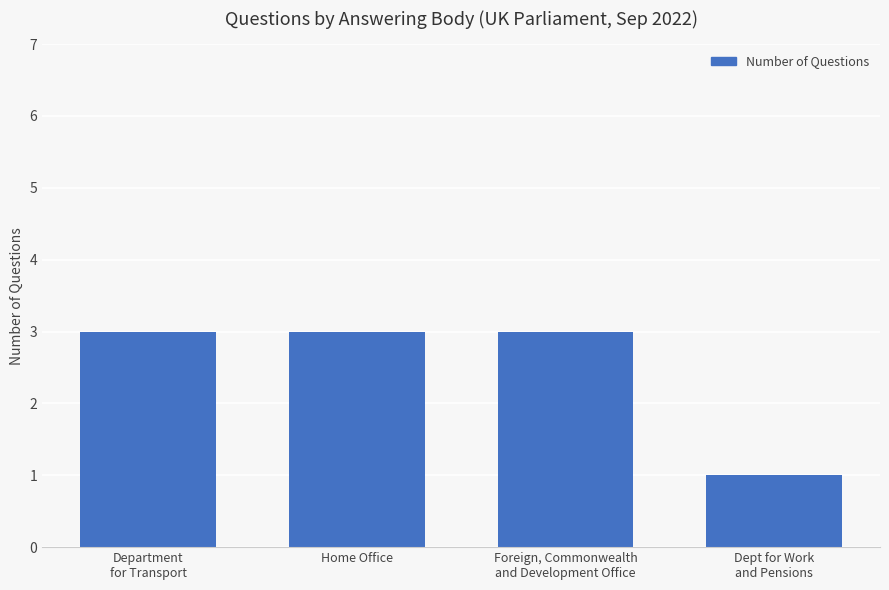

The chart shows a value of 3 at Home Office. True or false?

True